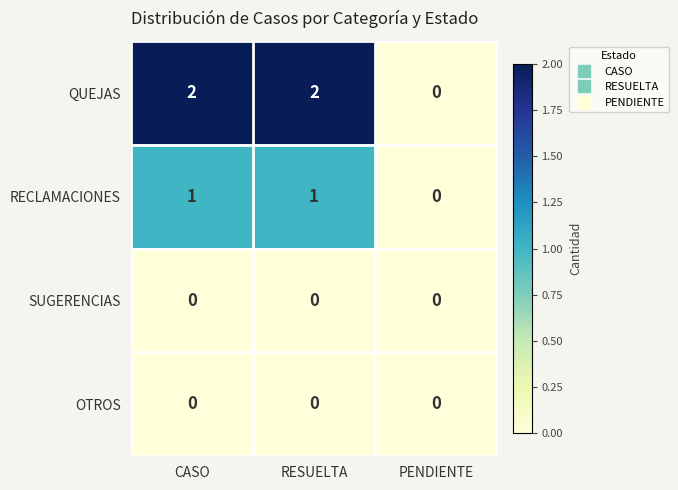

The value of QUEJAS at RESUELTA is 2. True or false?

True